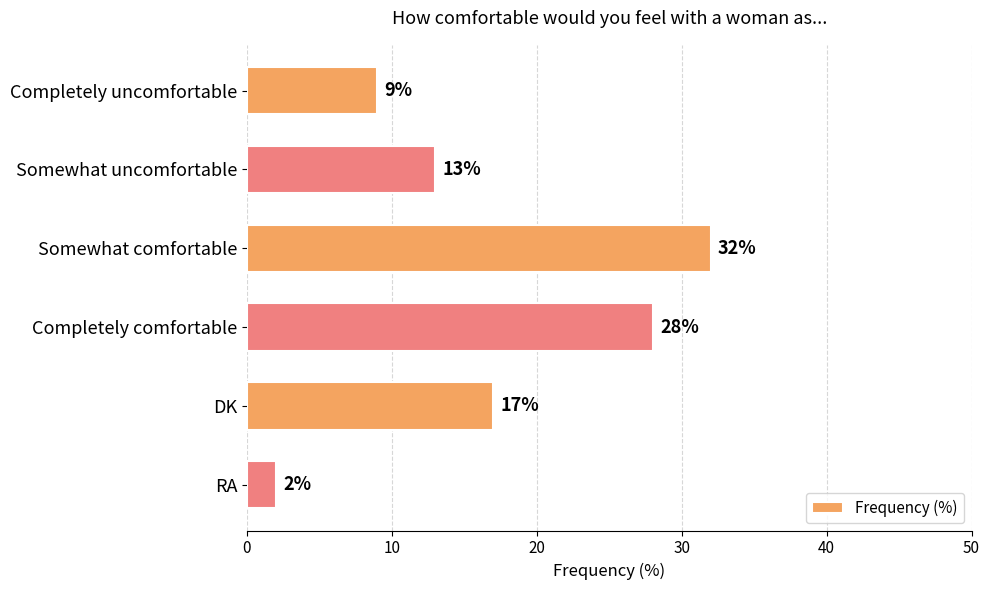

What is the sum of all values?

101